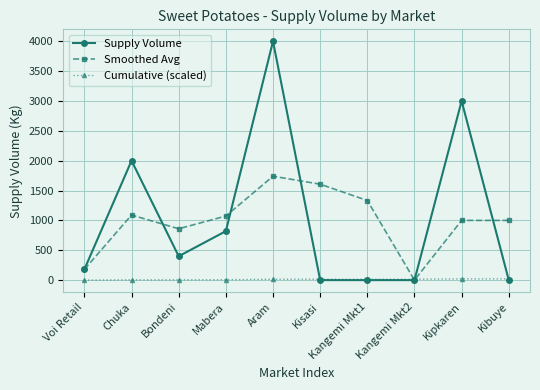

Which series has the largest range (max minus min)?

Supply Volume